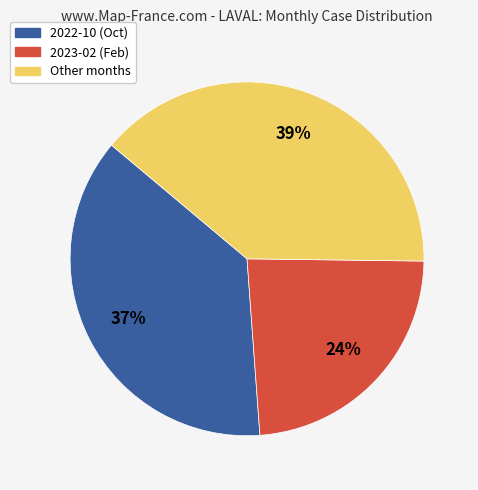

True or false: Other months accounts for 47% of the total.

False